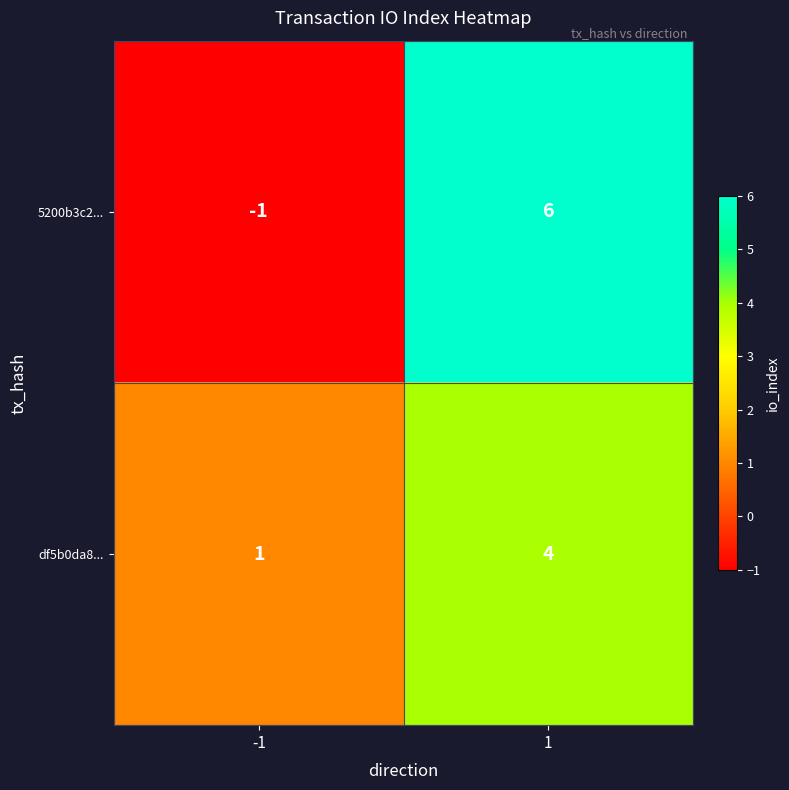

What is the total value across all series at 1?

10